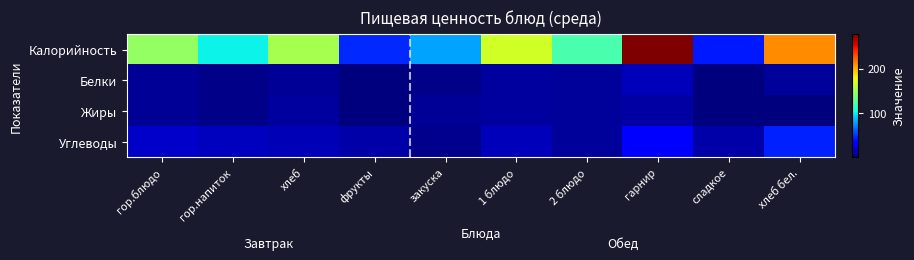

Reading left to right, transcribe all the data shown in this chart.

Калорийность: гор.блюдо=147.6	гор.напиток=101.1	хлеб=153.3	фрукты=46.0	закуска=79.7	1 блюдо=167.2	2 блюдо=122.6	гарнир=278.0	сладкое=42.1	хлеб бел.=211.5
Белки: гор.блюдо=6.0	гор.напиток=3.2	хлеб=6.2	фрукты=0.4	закуска=2.8	1 блюдо=8.6	2 блюдо=7.3	гарнир=14.2	сладкое=0.1	хлеб бел.=7.1
Жиры: гор.блюдо=5.6	гор.напиток=2.7	хлеб=8.0	фрукты=0.3	закуска=5.7	1 блюдо=8.4	2 блюдо=7.4	гарнир=9.3	сладкое=0.0	хлеб бел.=0.9
Углеводы: гор.блюдо=18.2	гор.напиток=16.0	хлеб=13.6	фрукты=10.3	закуска=4.3	1 блюдо=14.3	2 блюдо=6.7	гарнир=34.4	сладкое=10.5	хлеб бел.=43.5